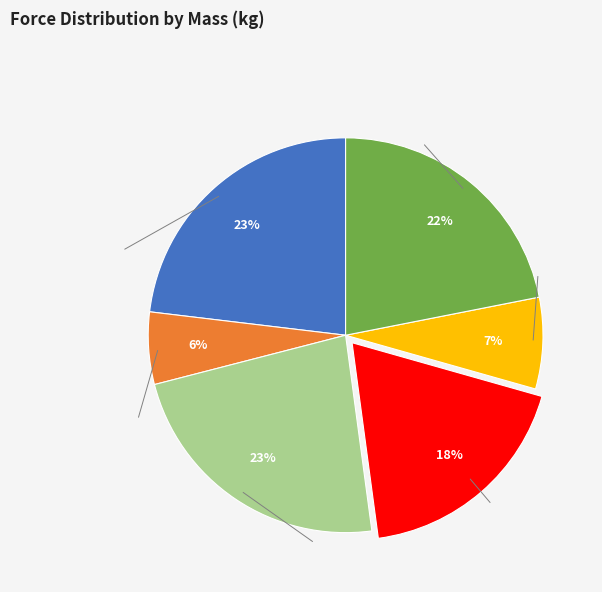

Is there any slice that represents more than half of the pie?

No